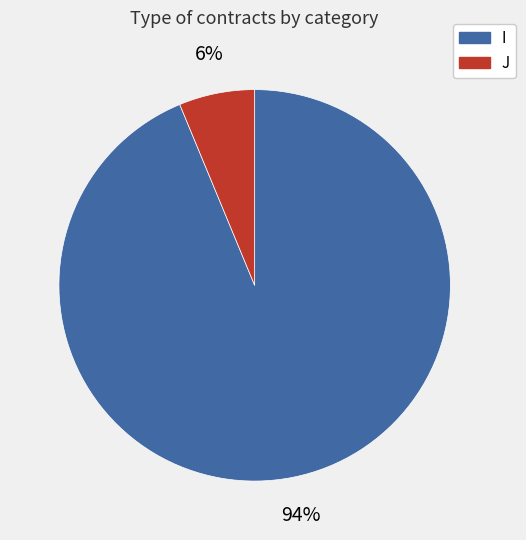

Which has a higher value, I or J?

I